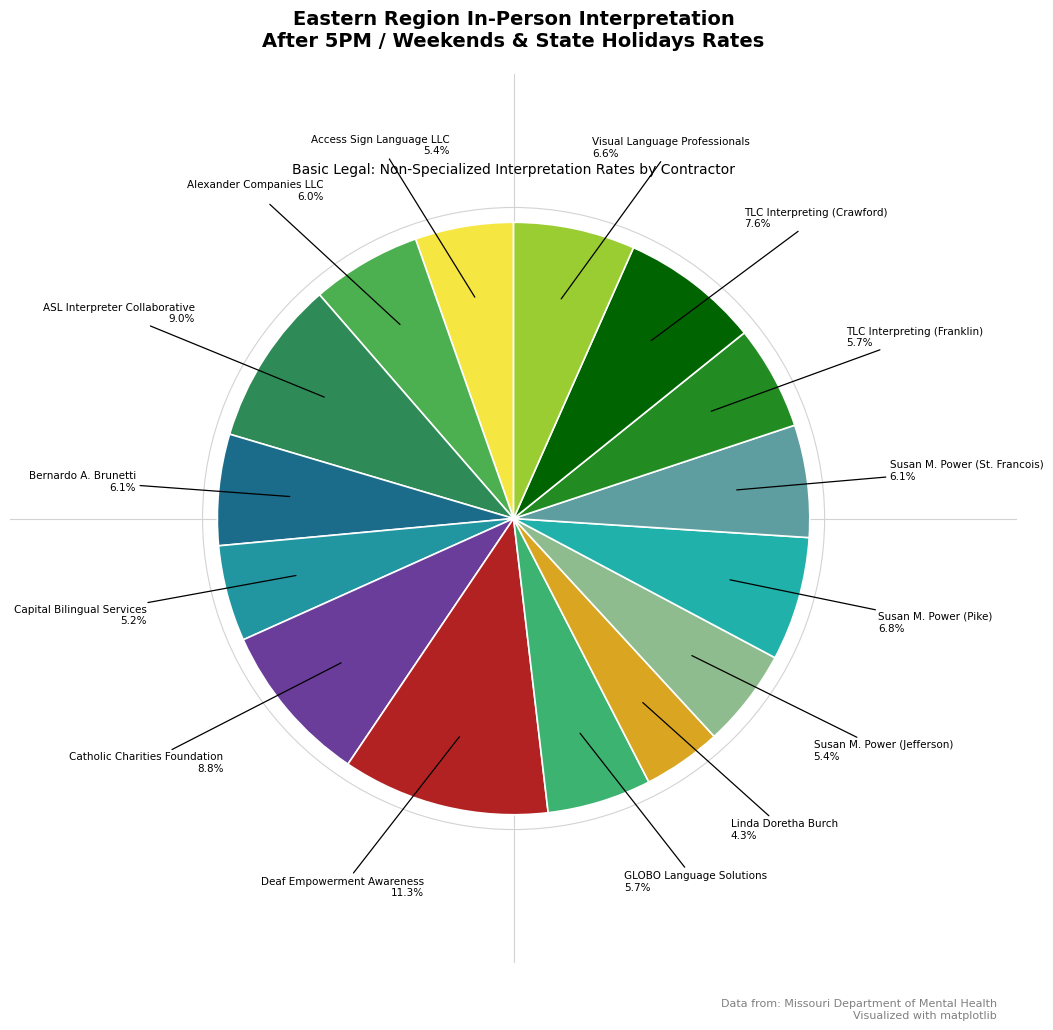

What is the largest slice in the pie chart?

Deaf Empowerment Awareness